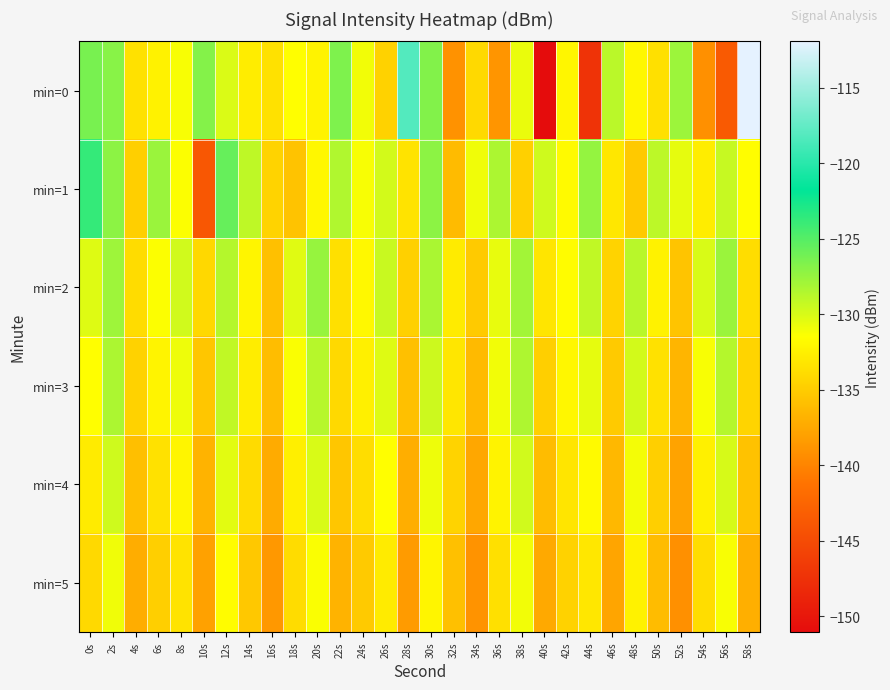

At 34s, list the series in order from largest to smallest.

min=1, min=0, min=2, min=3, min=4, min=5